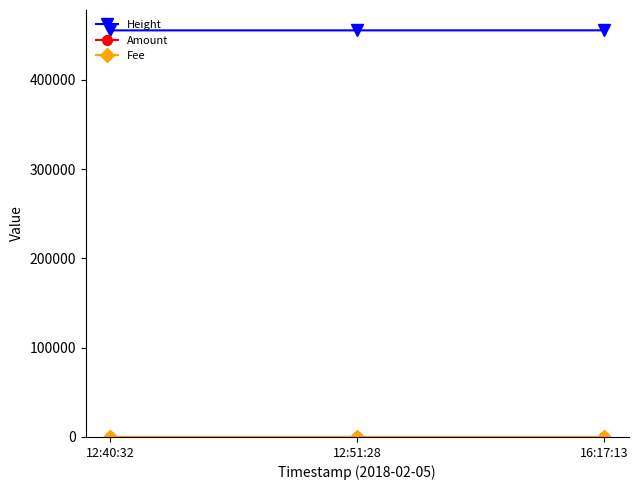

What is the label of the 1st point from the right?

16:17:13